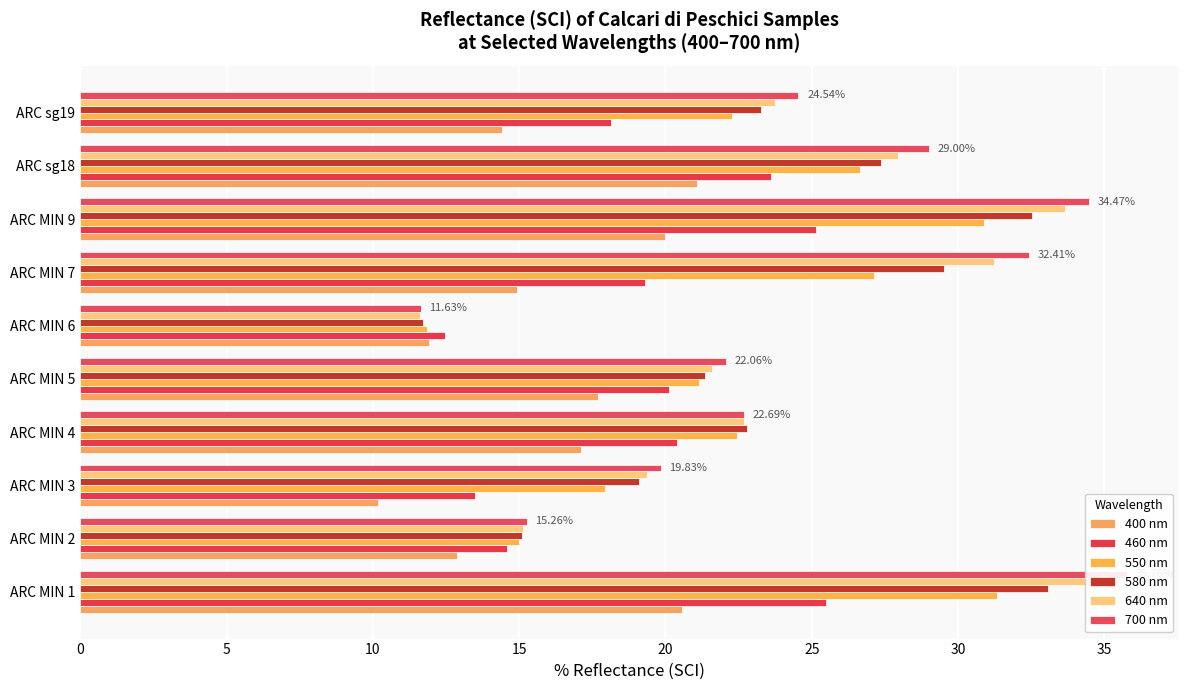

How many data points in 400 nm are less than 17?

5